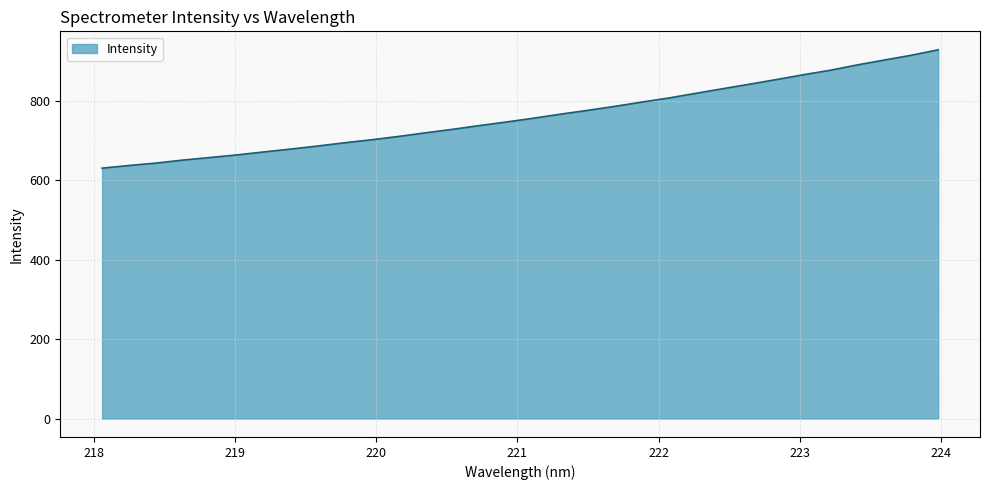

What is the maximum value shown in the chart?

928.6